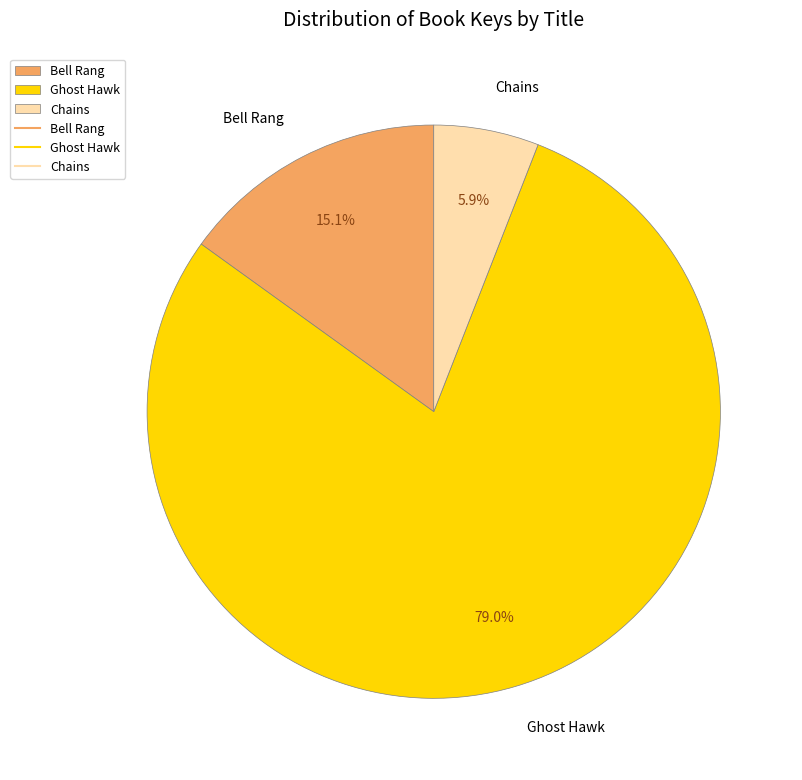

Which slice is the largest?

Ghost Hawk